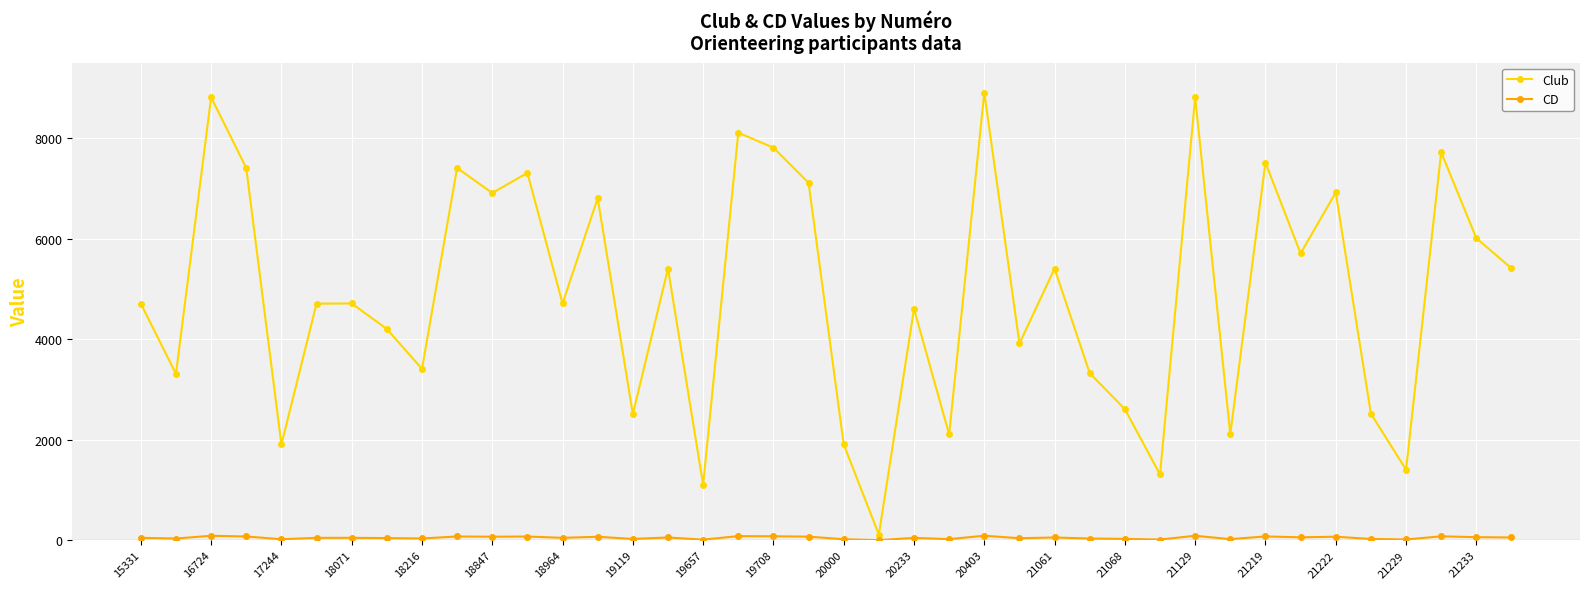

True or false: Club has more than 1 points higher than both neighbors.

True